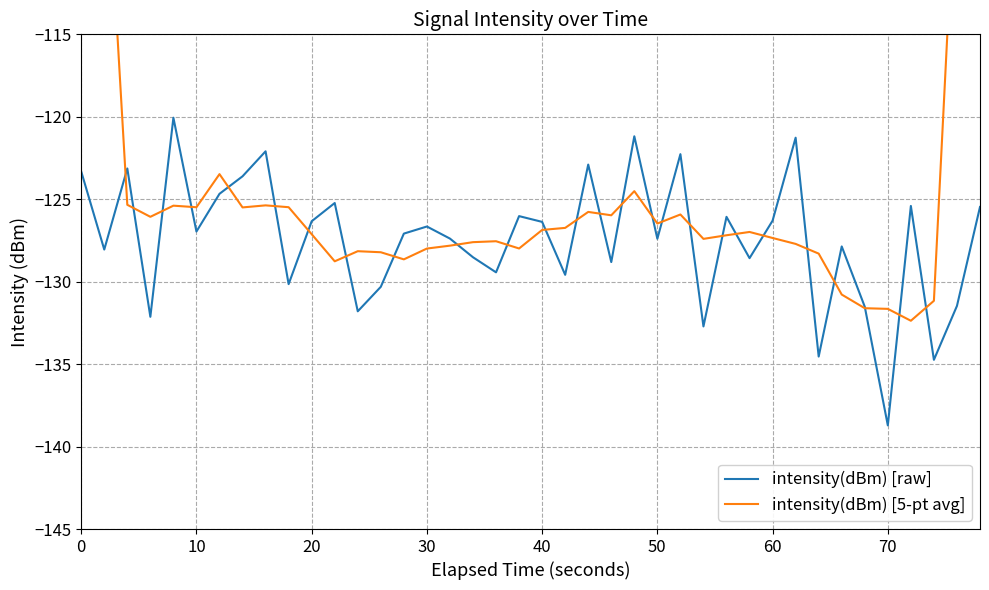

Which series has the largest range (max minus min)?

intensity(dBm) [5-pt avg]